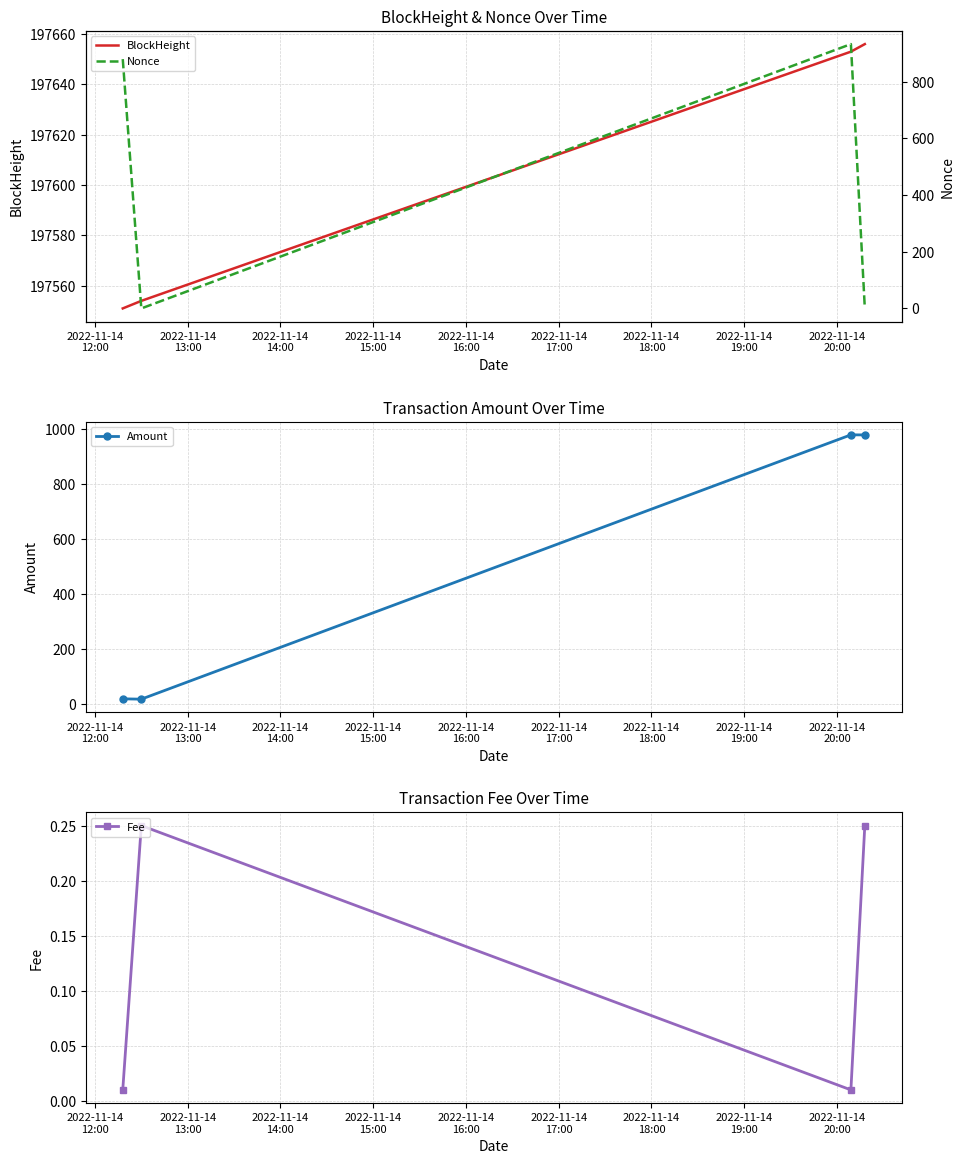

Reading left to right, extract all data points from this chart.

BlockHeight: 197551.0	197554.0	197653.0	197656.0
Amount: 17.3	16.1	979.9	979.6
Fee: 0.0	0.2	0.0	0.2
Nonce: 880.0	0.0	933.0	1.0